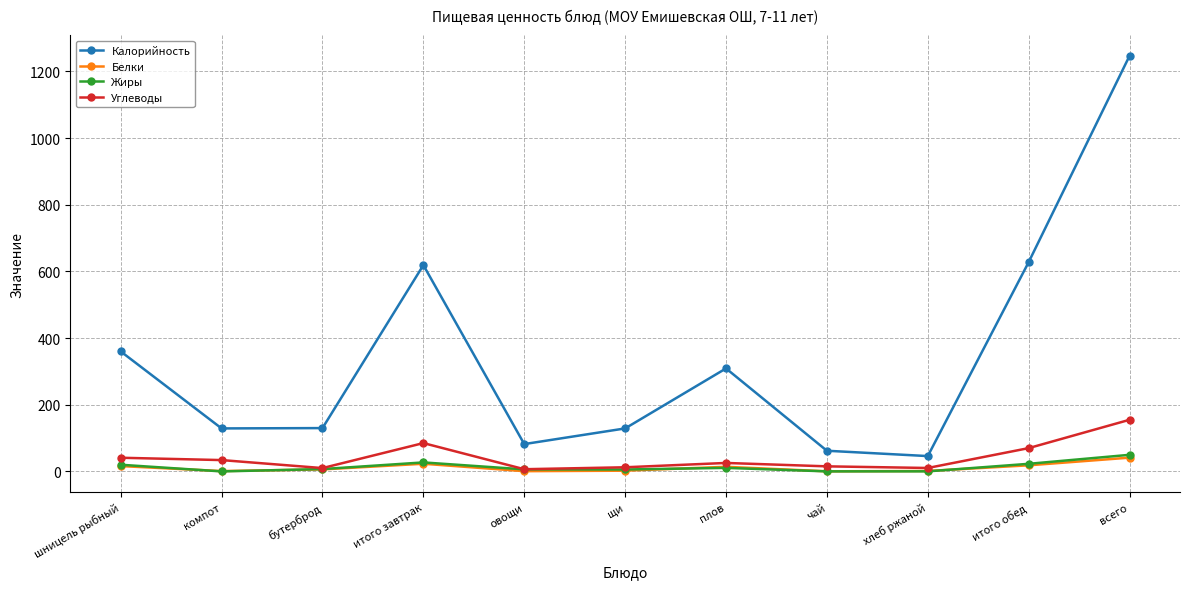

True or false: Жиры has more than 0 interior local peaks.

True